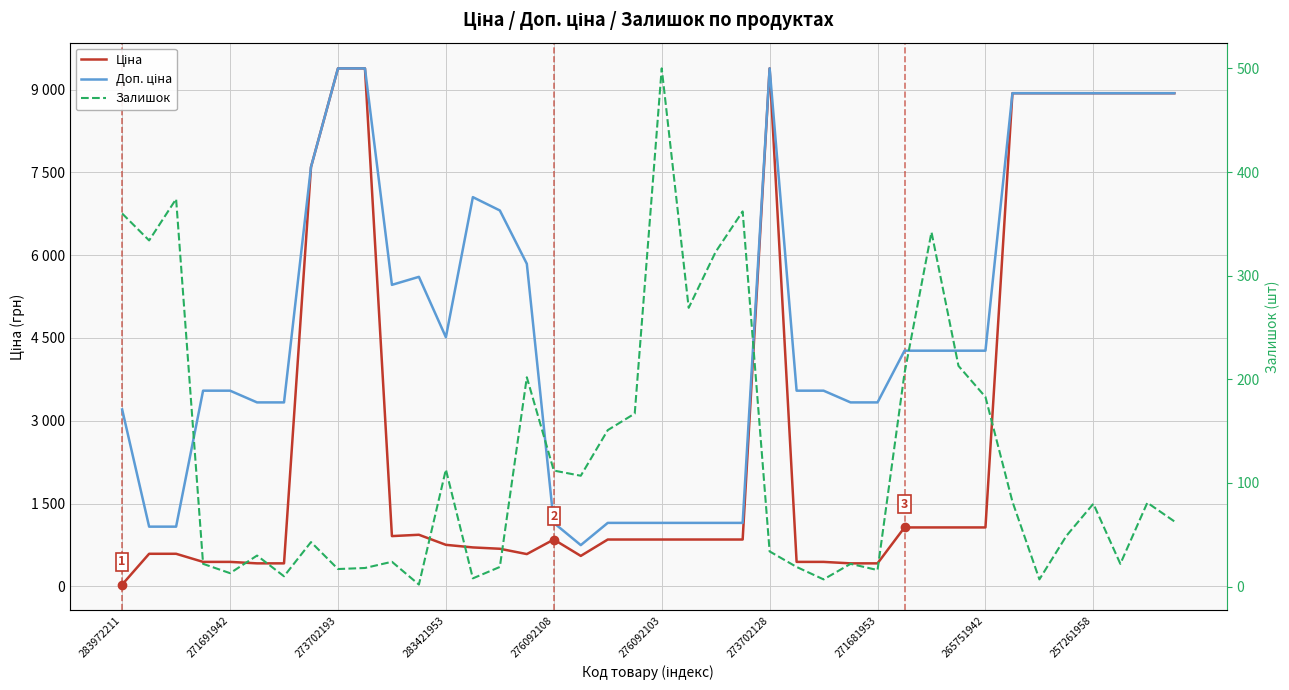

What is the sum of all Доп. ціна values?

192326.1